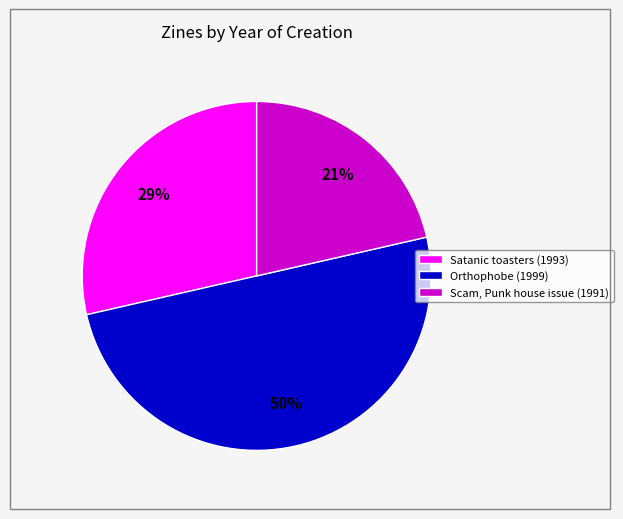

Which has a higher value, Satanic toasters (1993) or Orthophobe (1999)?

Orthophobe (1999)